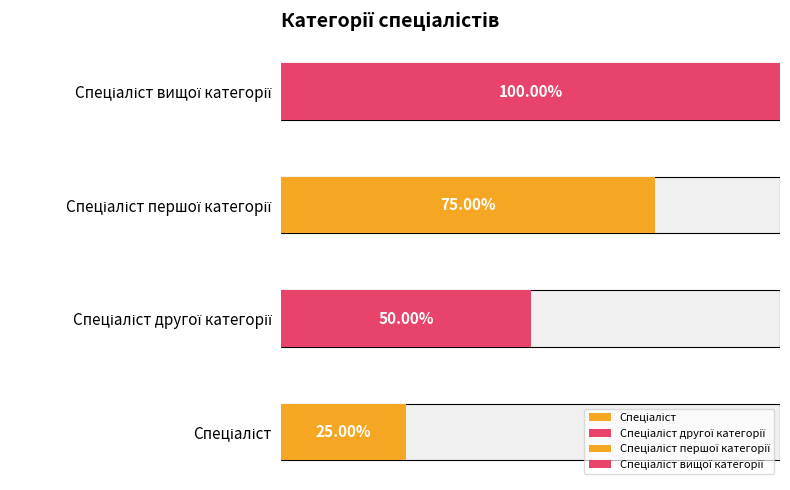

What is the label of the 3rd bar from the right?

Спеціаліст другої категорії